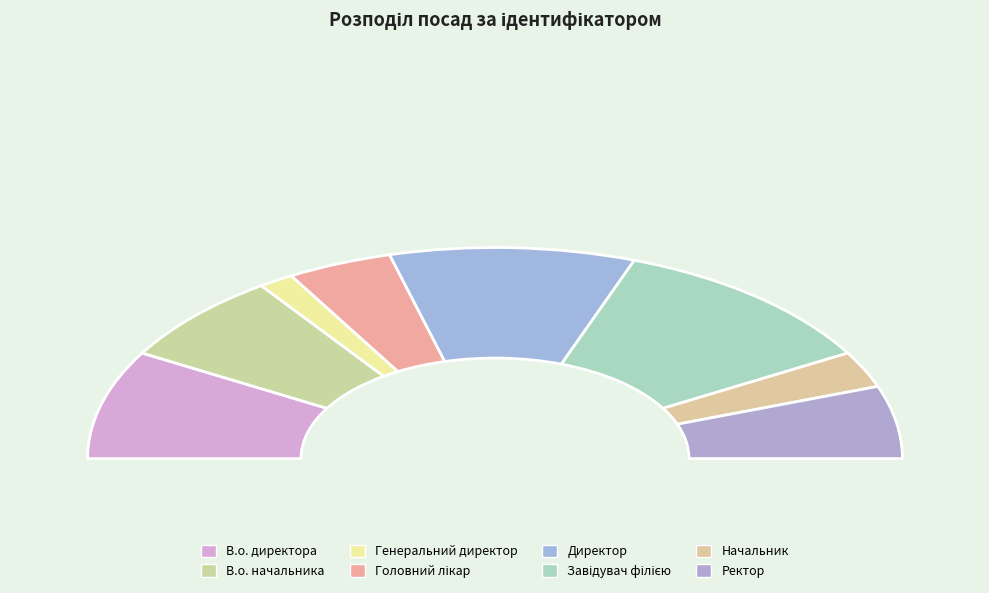

Which has a higher value, Головний лікар or Начальник?

Головний лікар